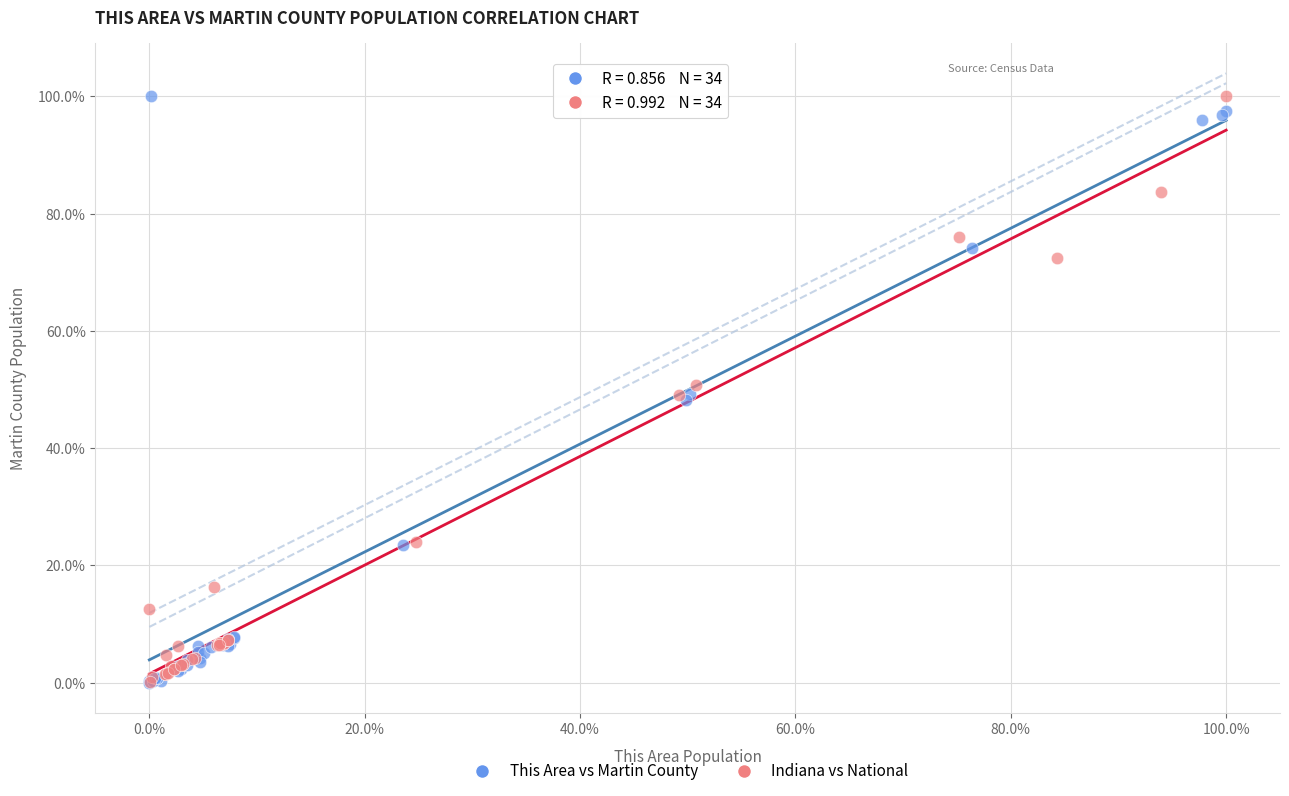

What are all the series names shown in the legend?

This Area vs Martin County, Indiana vs National